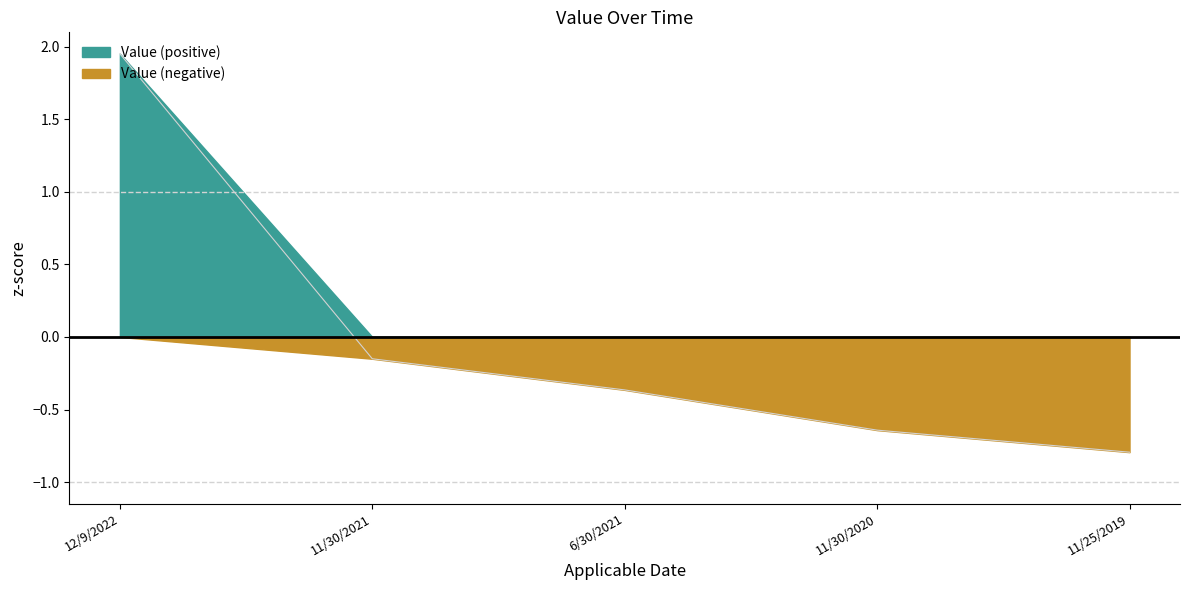

What is the label of the 2nd point from the right?

11/30/2020